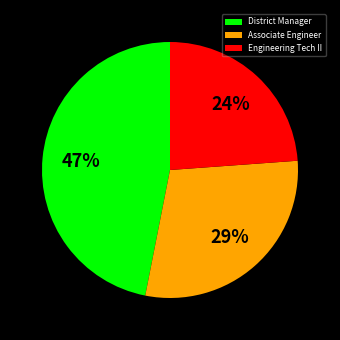

To the nearest percent, what is the average slice percentage?

33%